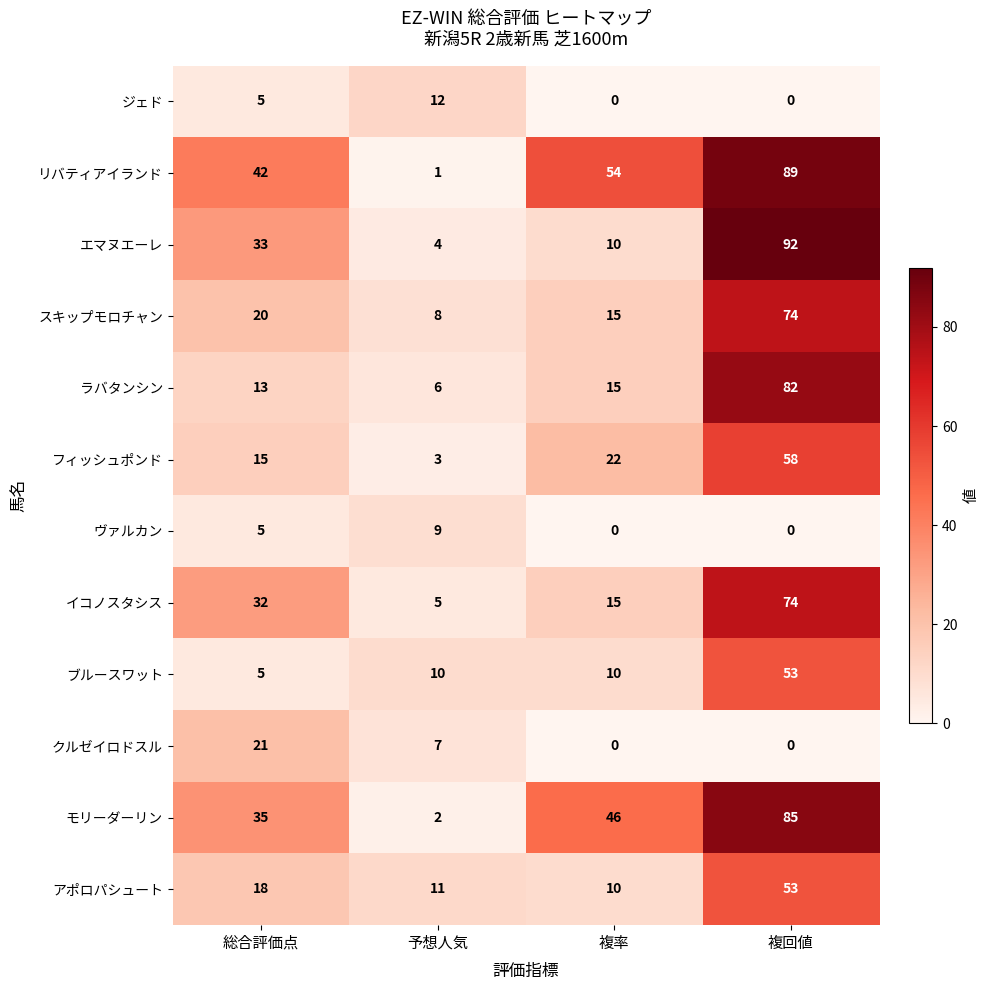

The value of モリーダーリン at 予想人気 is 3. True or false?

False